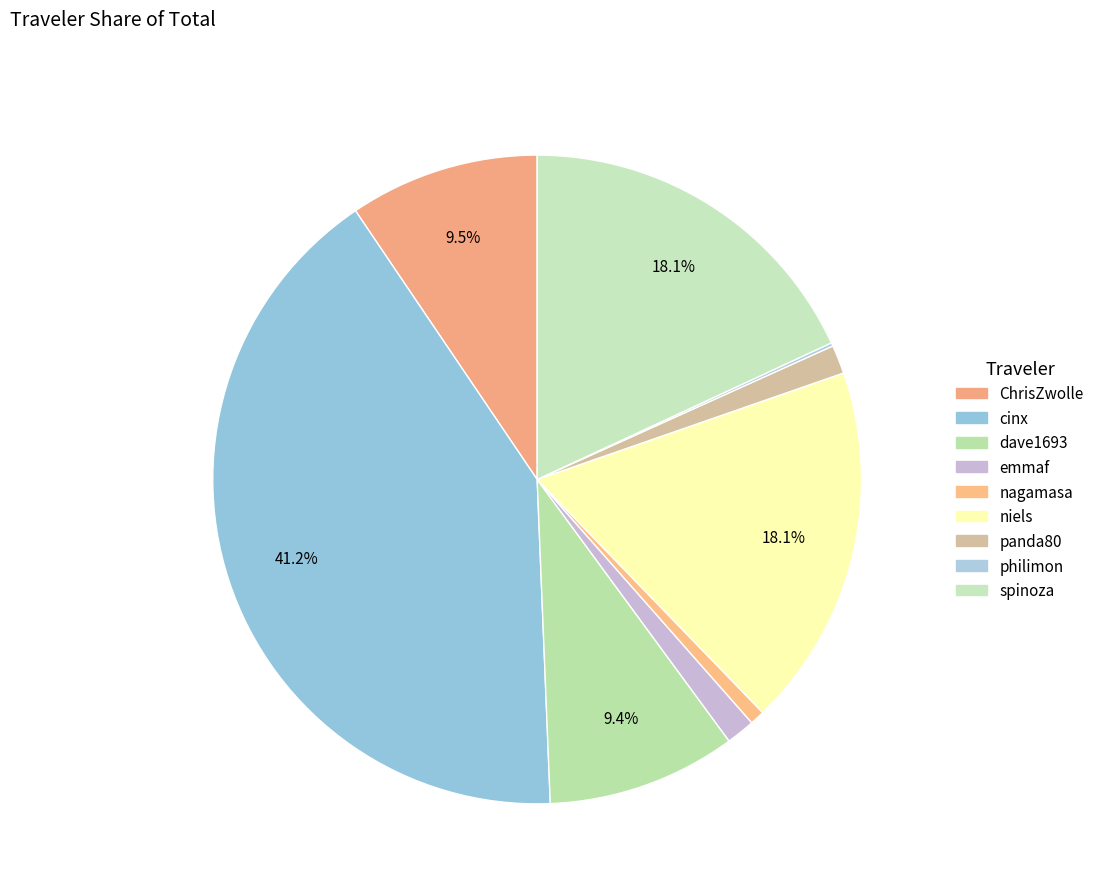

Does any single category account for the majority?

No